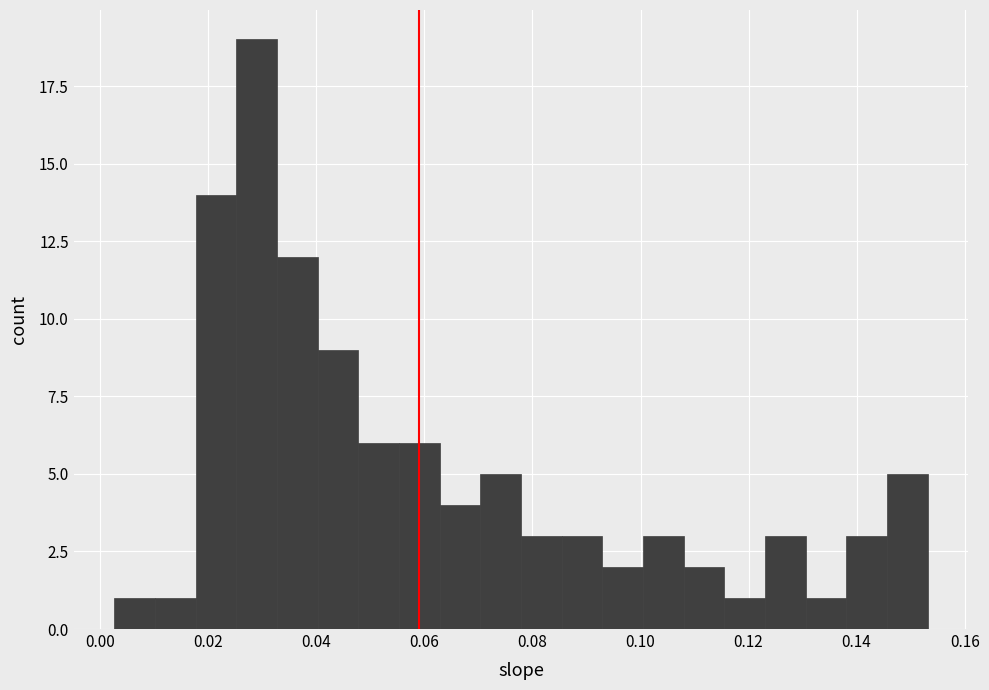

Read against the x-axis, roughly where is the centre of the tallest bar?

0.028